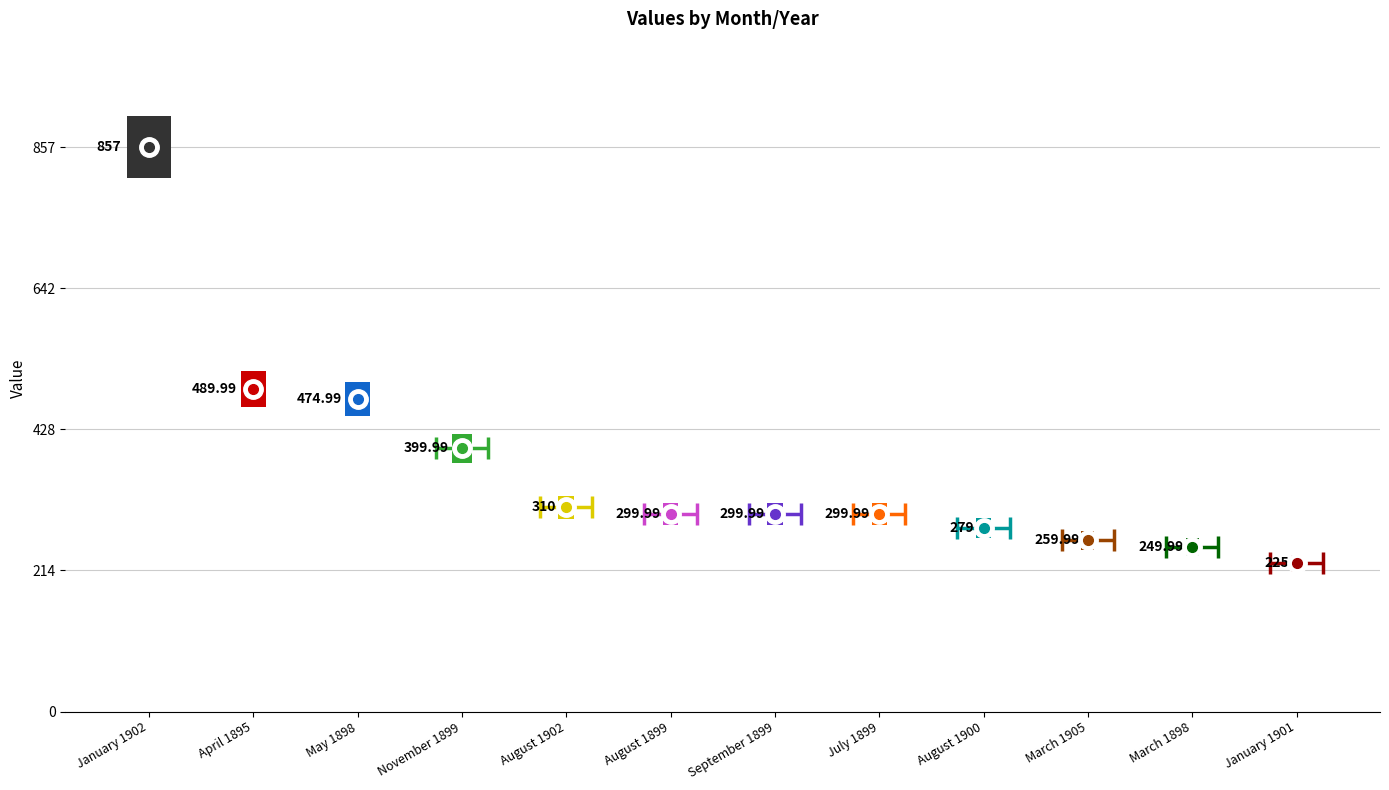

Is it true that the value at March 1905 is 71.4?

False